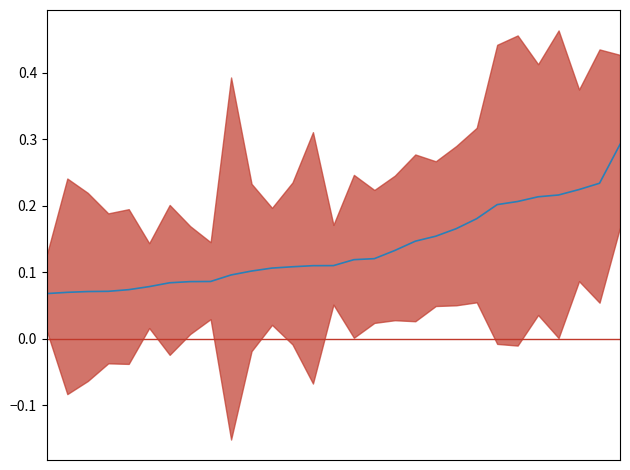

Is this an area chart (filled region under the line)?

No